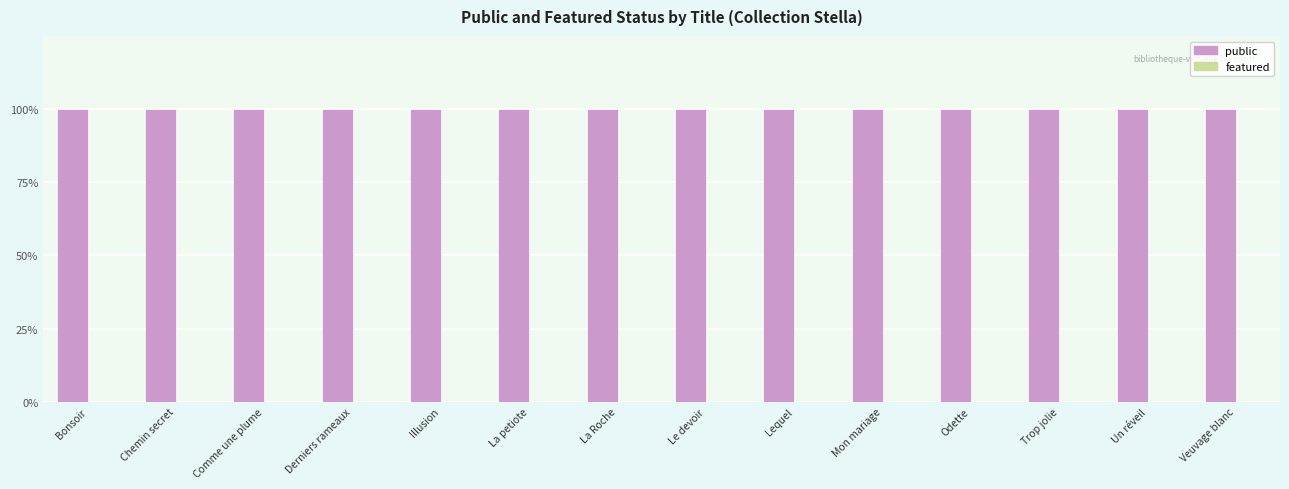

List the series in order of their overall mean, highest first.

public, featured